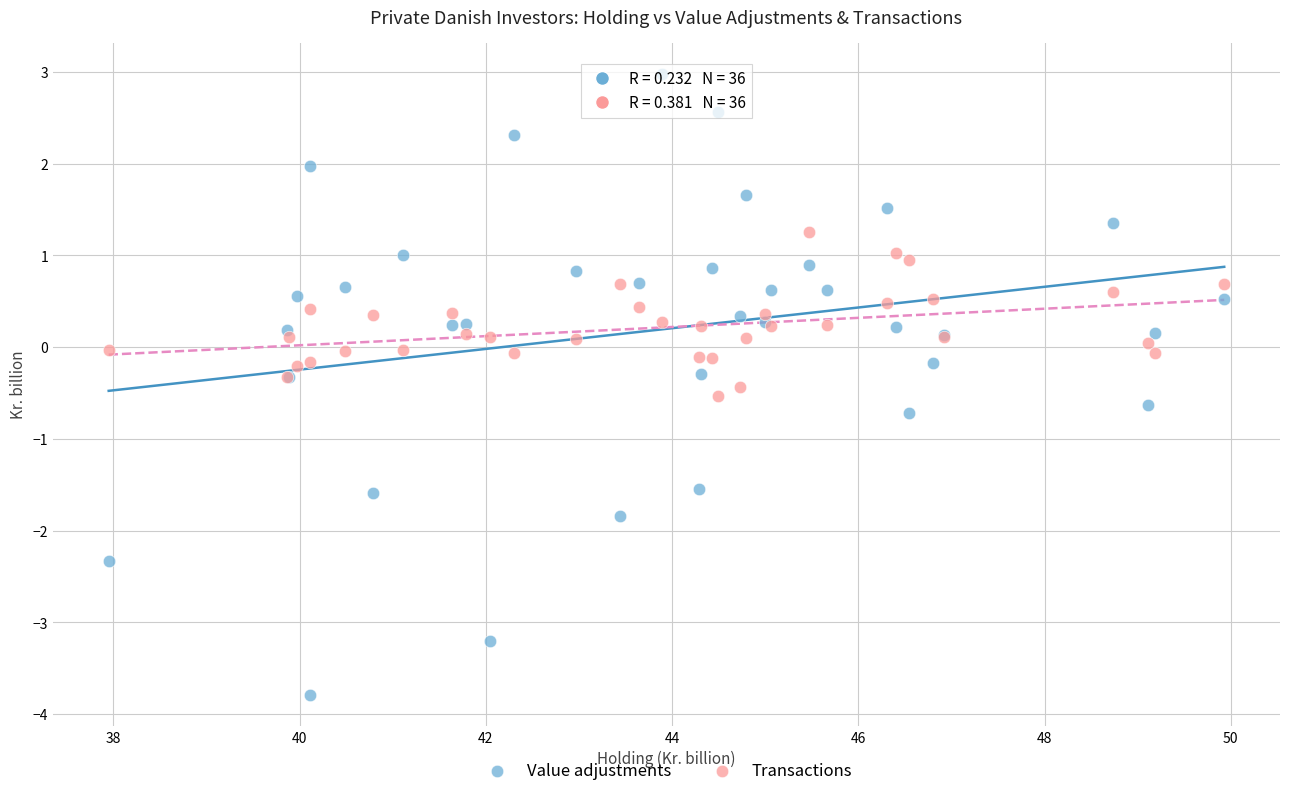

Which series reaches the maximum Y coordinate?

Value adjustments